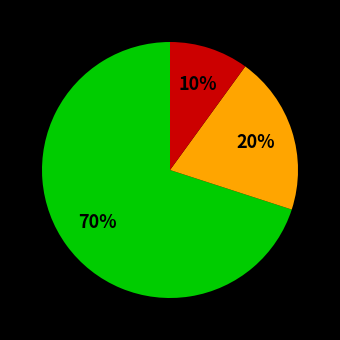

Is there a majority slice in this chart?

Yes